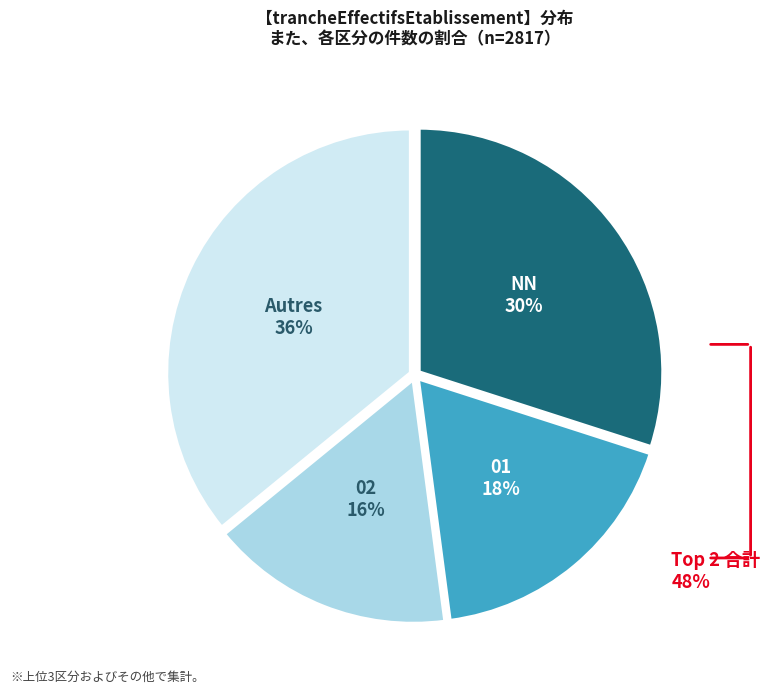

How many segments does this pie chart have?

4